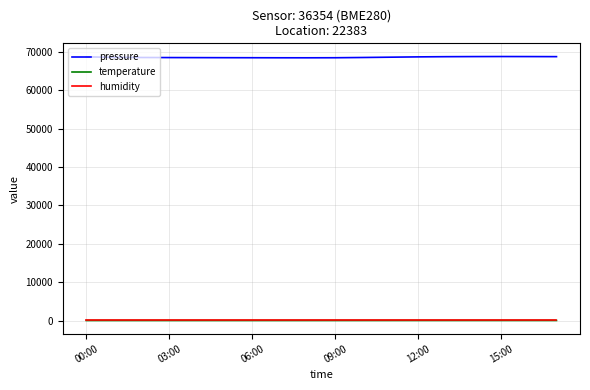

True or false: pressure and humidity intersect in this chart.

False